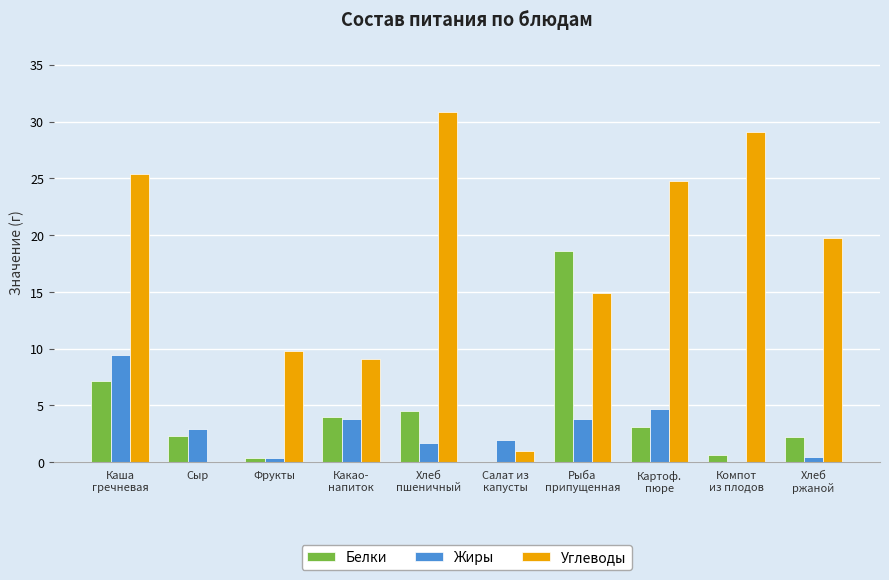

Which series has the largest total across all categories?

Углеводы